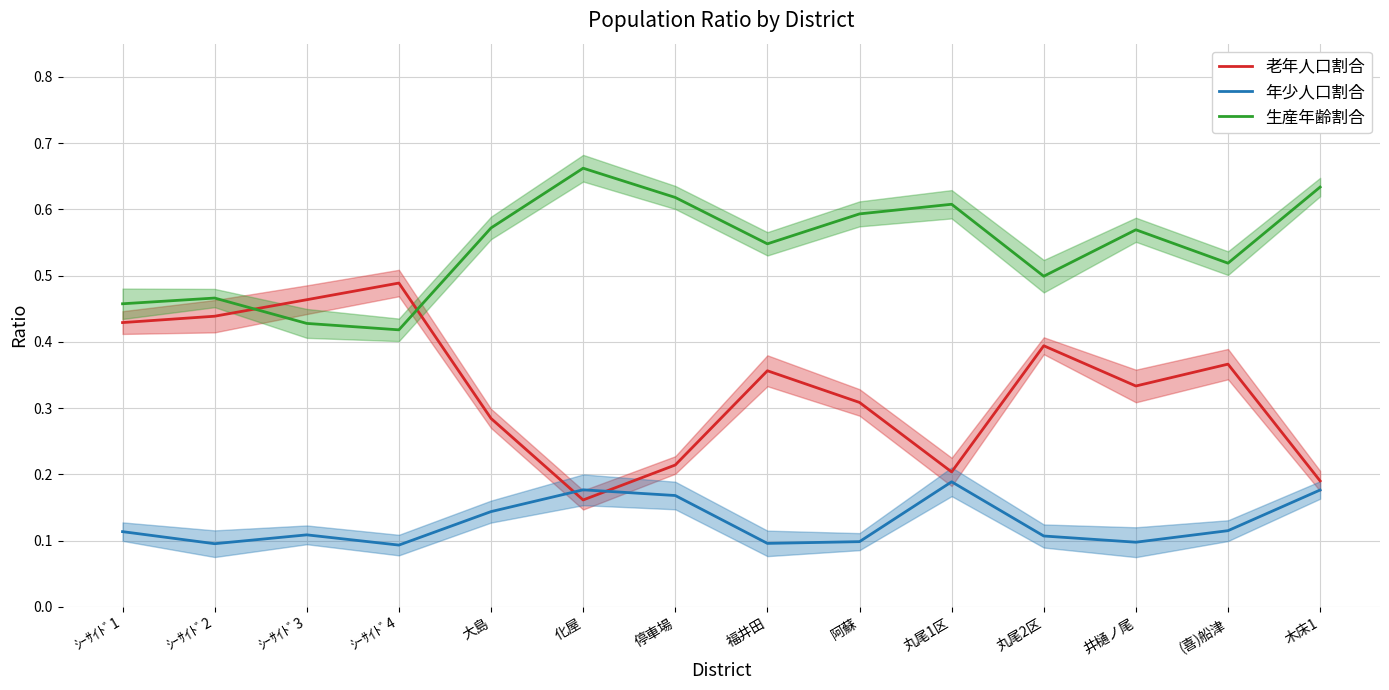

Does the chart display data point markers on the line(s)?

No